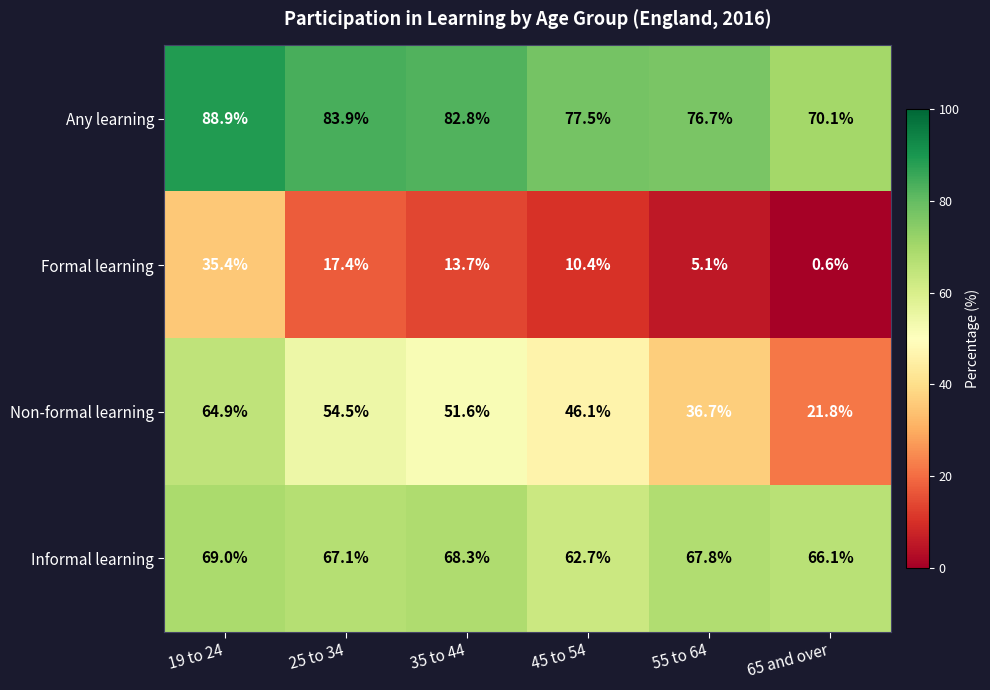

Which series has the largest range (max minus min)?

Non-formal learning